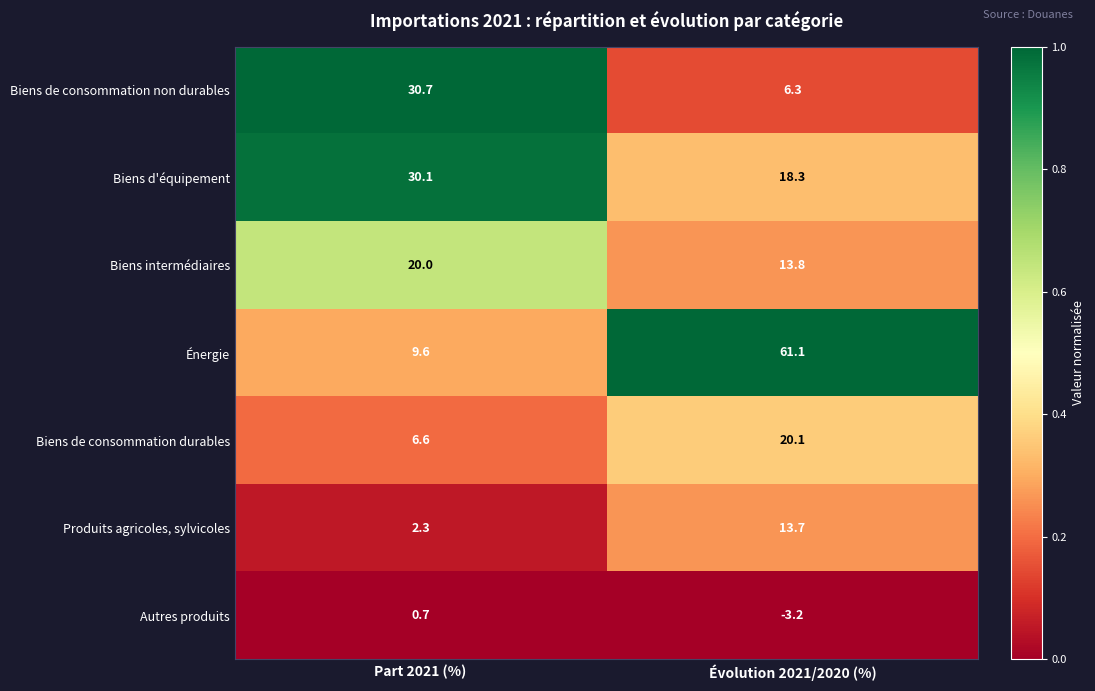

What is the difference between the Biens d'équipement values at Évolution 2021/2020 (%) and Part 2021 (%)?

11.8